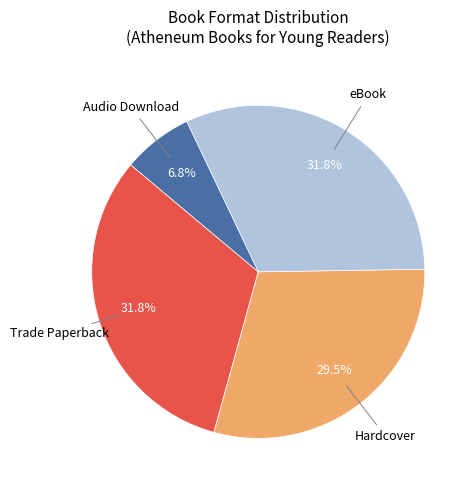

Between Trade Paperback and Audio Download, which is larger?

Trade Paperback